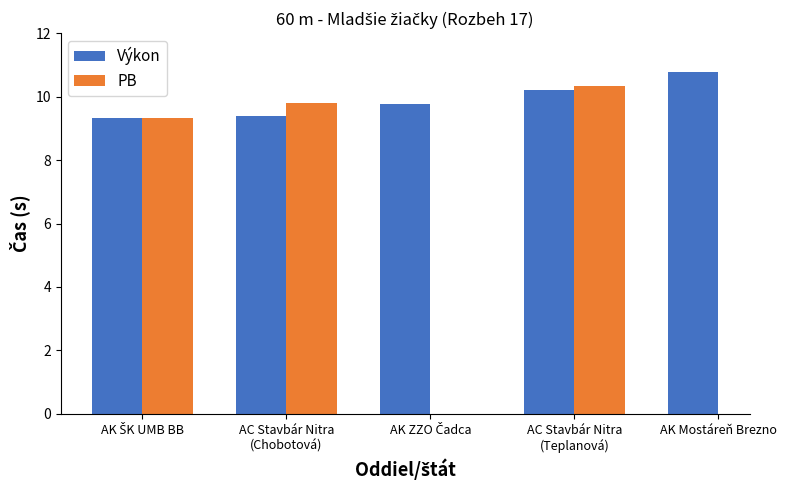

How many categories are shown in the chart?

5